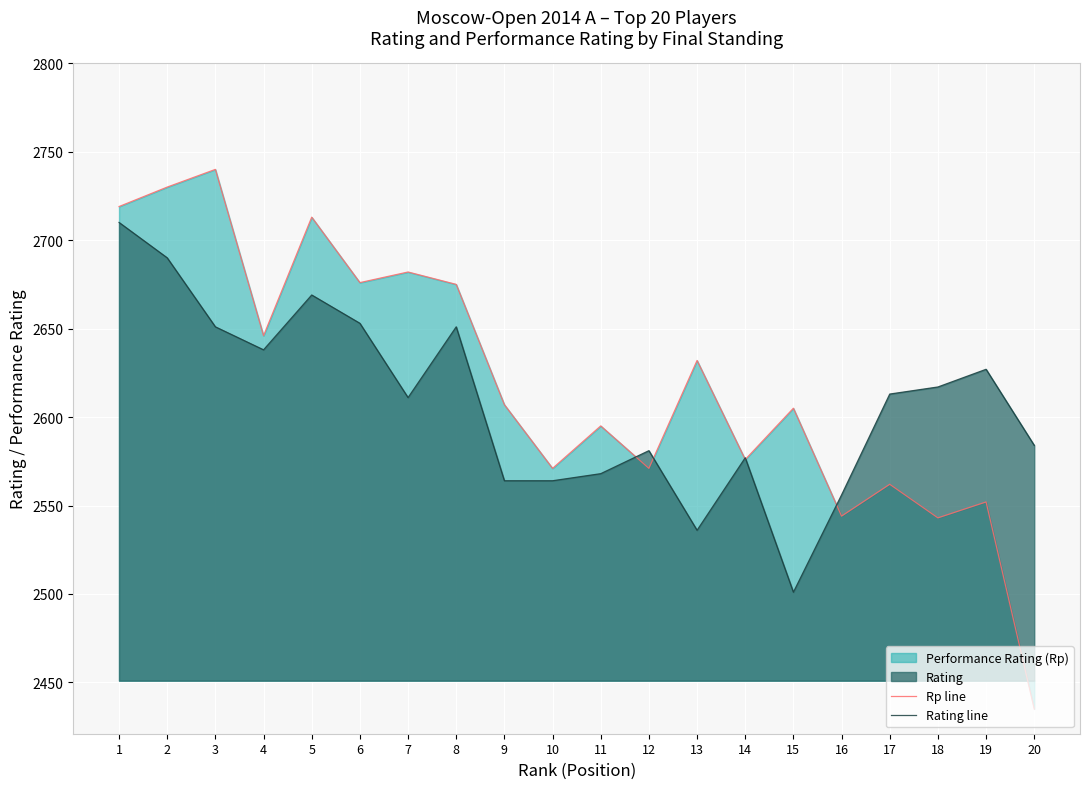

True or false: Rating line and Rp line cross at least once.

True